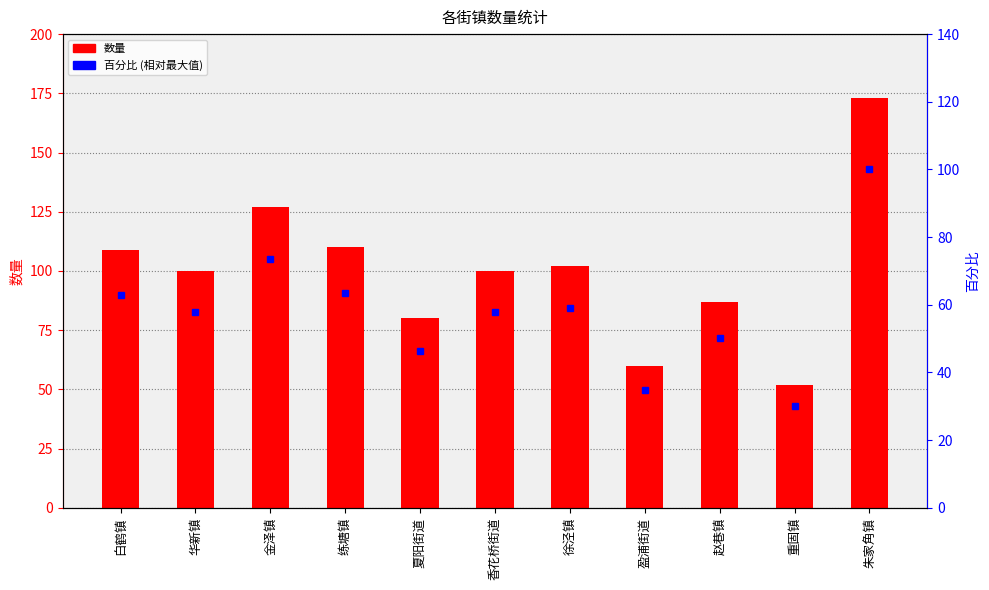

How many data points in 百分比 (相对最大值) are less than 57?

4